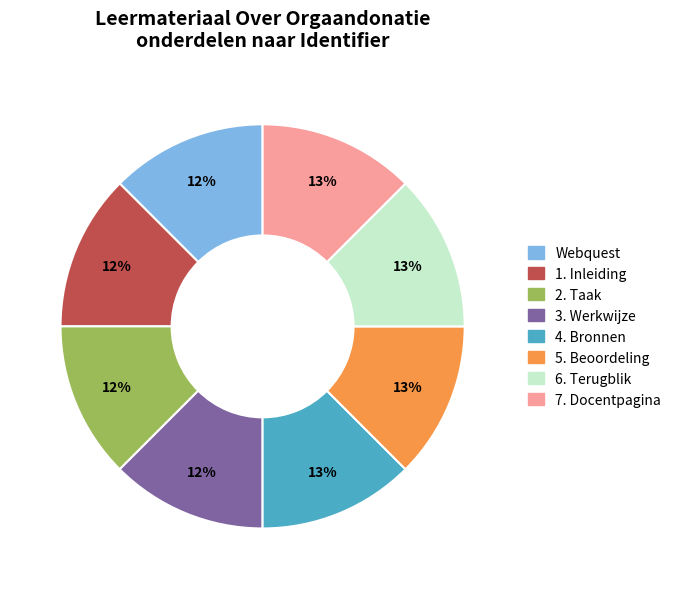

To the nearest percent, what percentage of the pie is 3. Werkwijze?

12%